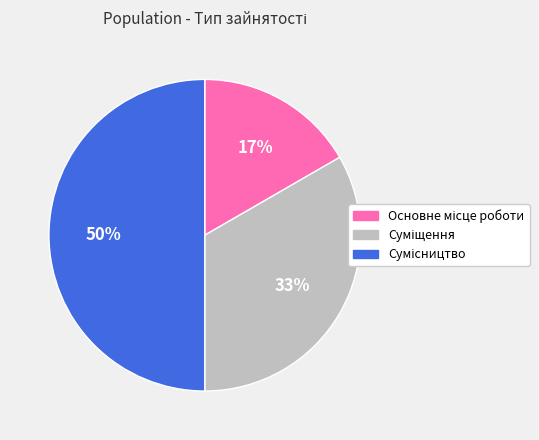

To the nearest percent, what is the average slice percentage?

33%